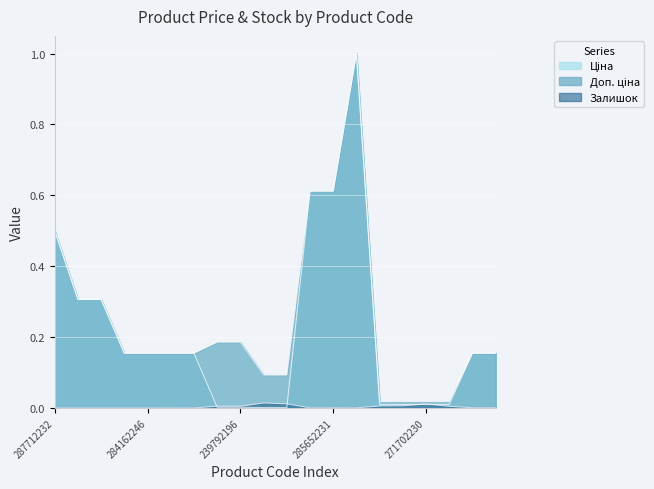

Which category has the highest value across all series?

285672232